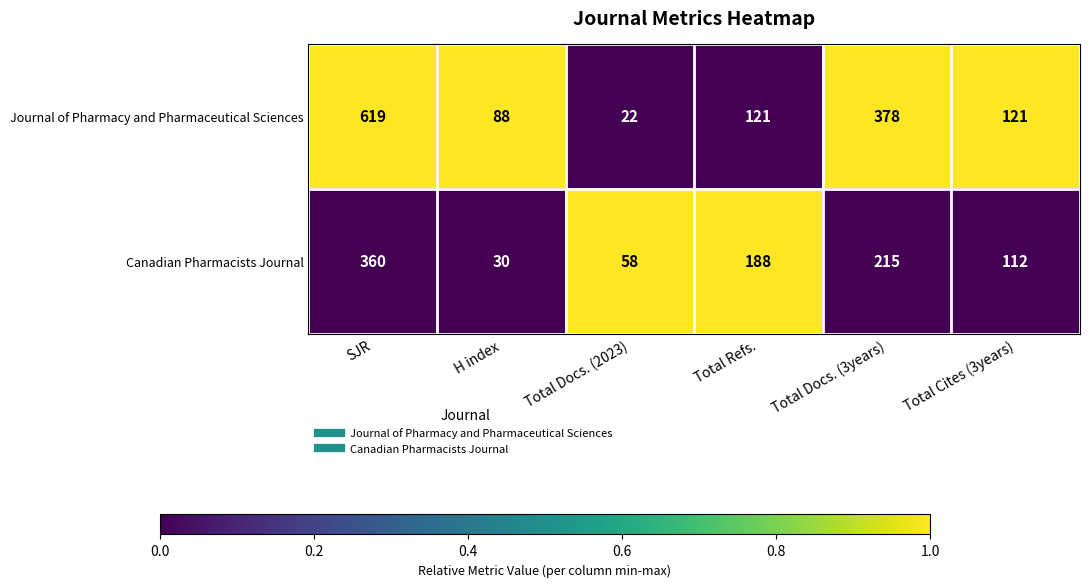

At which category does the chart reach its peak across all series?

SJR